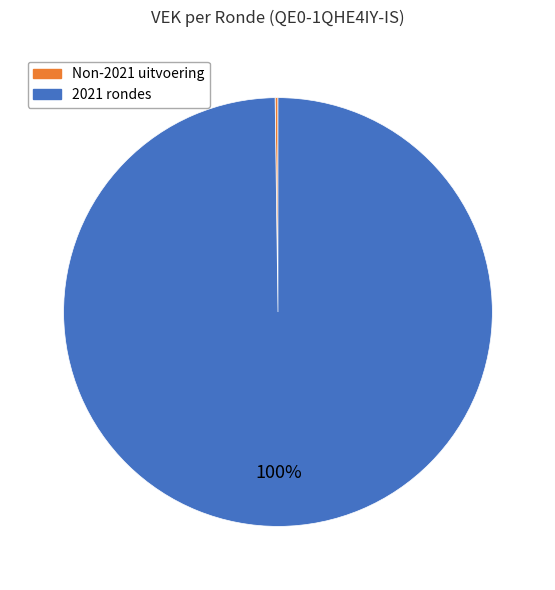

What is the largest slice in the pie chart?

2021 rondes